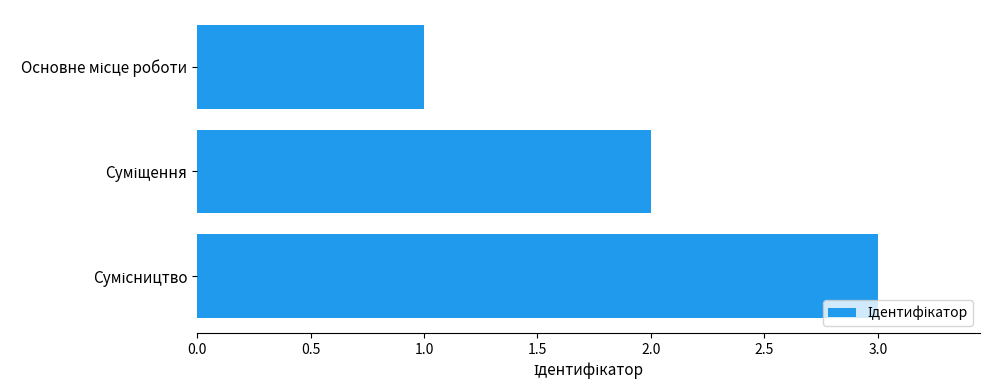

What is the sum of all values?

6